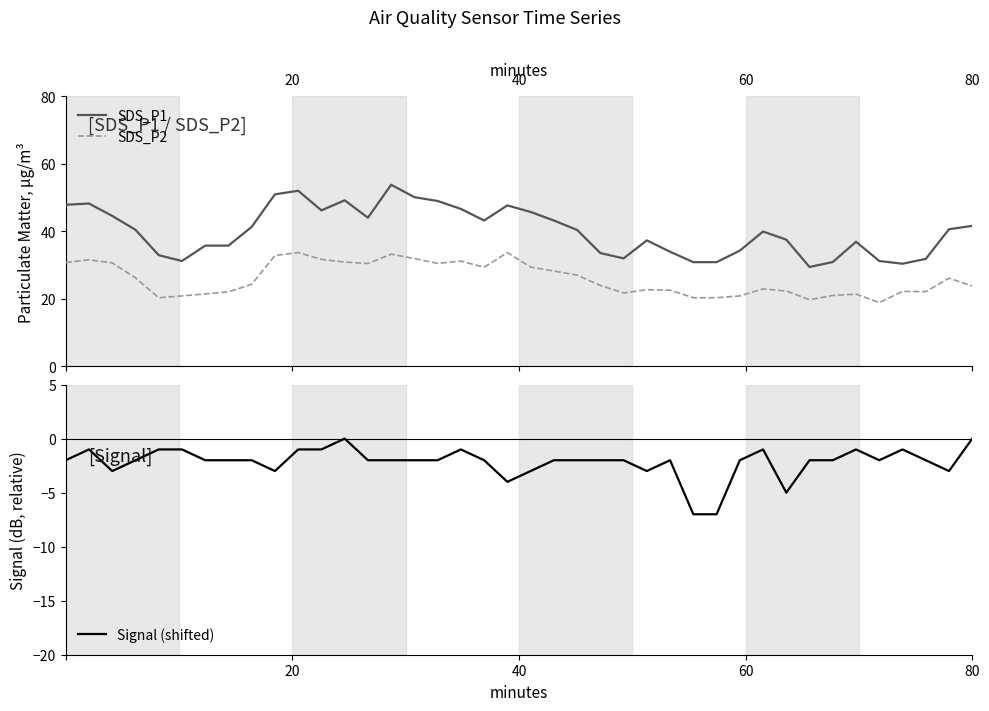

True or false: SDS_P1 and SDS_P2 intersect in this chart.

False